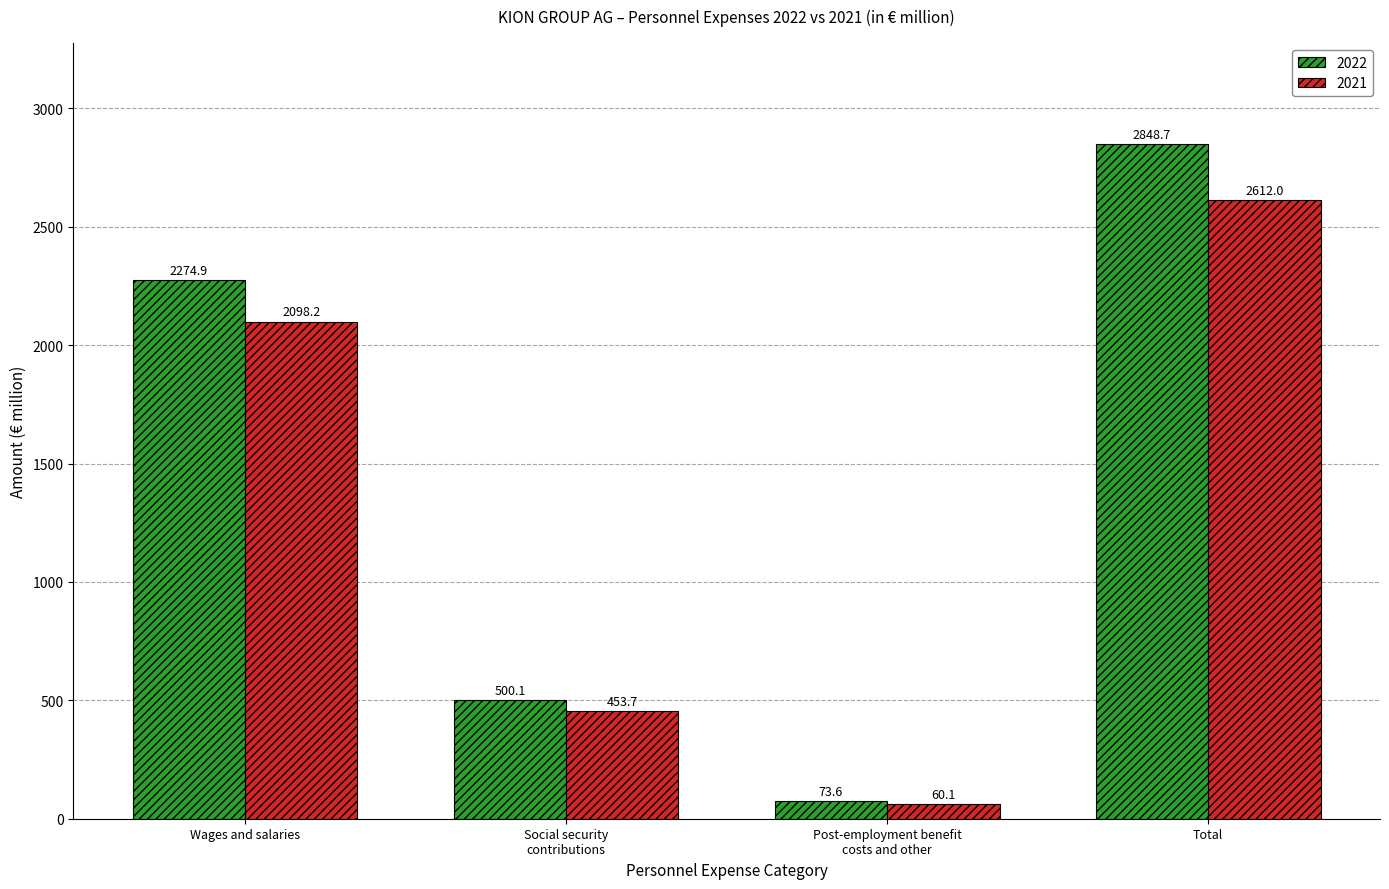

Reading right to left, transcribe all the data shown in this chart.

2022: Total=2848.7	Post-employment benefit
costs and other=73.6	Social security
contributions=500.1	Wages and salaries=2274.9
2021: Total=2612.0	Post-employment benefit
costs and other=60.1	Social security
contributions=453.7	Wages and salaries=2098.2